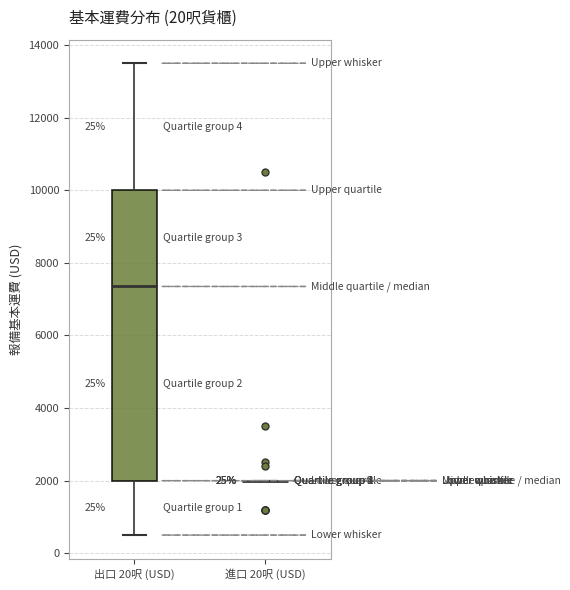

Reading left to right, transcribe this box plot: for each box, give where its median line is, the range the box spans, and where its two whiskers end, as read against the y-axis. The values are not printed on the chart, so give them approximately, as read against the axis.

出口 20呎 (USD): median 7400, box 2000 to 10000, whiskers 600 to 13600
進口 20呎 (USD): box collapsed to a line at 2000, whiskers 2000 to 2000